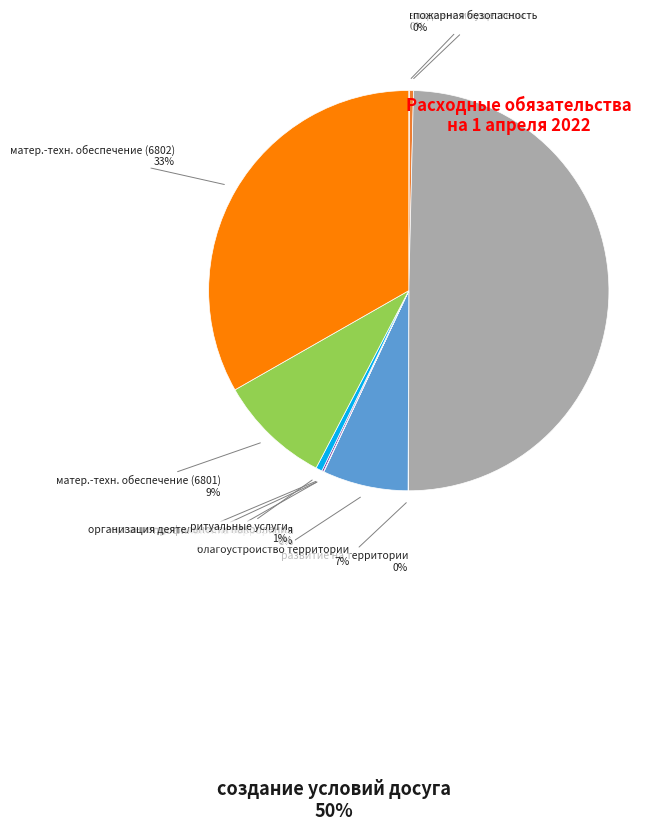

To the nearest percent, what is the average slice percentage?

9%